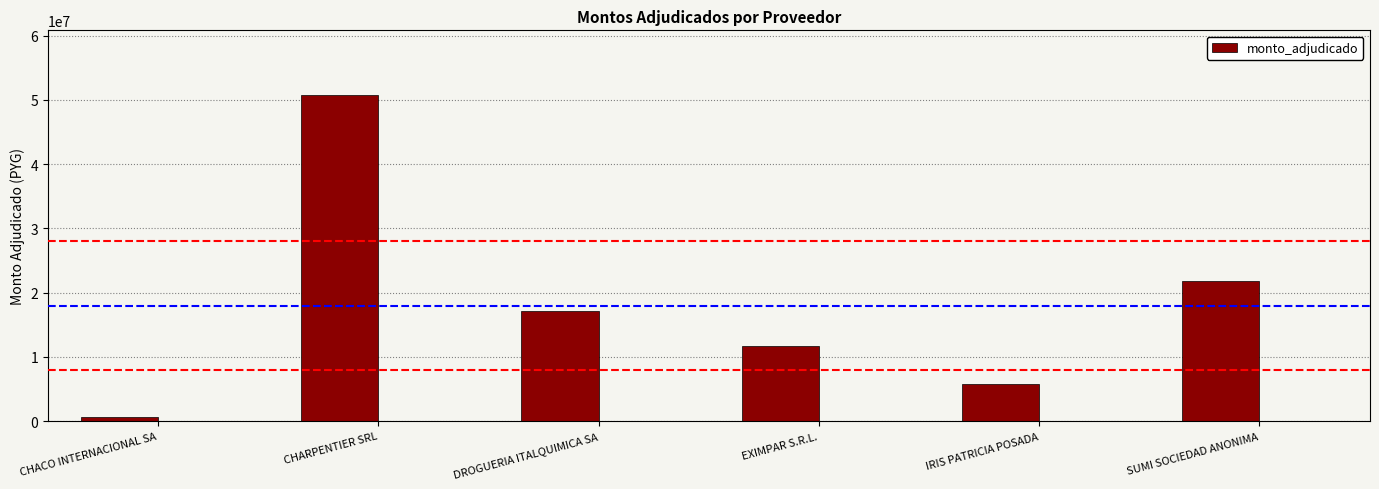

What is the difference between the values at CHACO INTERNACIONAL SA and DROGUERIA ITALQUIMICA SA?

16574000